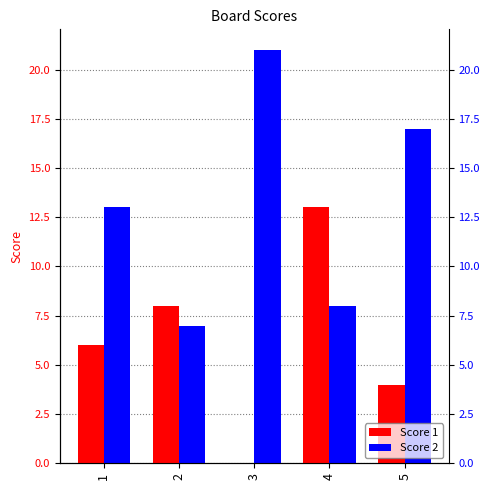

Reading left to right, list all the values displayed in this chart.

Score 1: 6	8	0	13	4
Score 2: 13	7	21	8	17